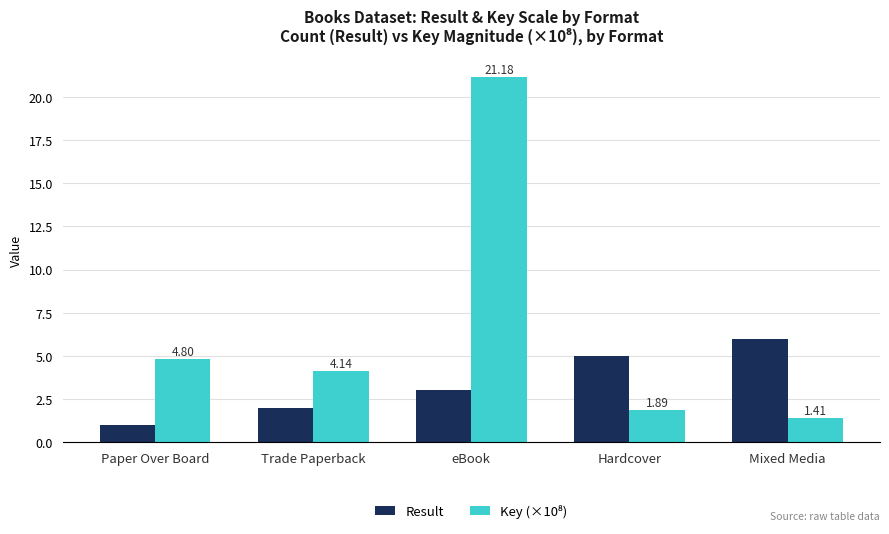

What is the sum of all Result values?

17.0